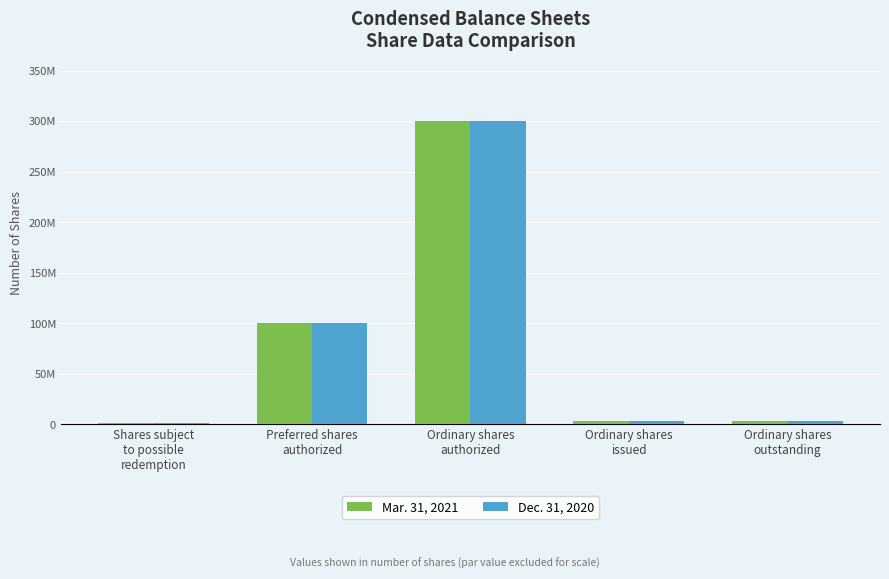

Rank the categories by Mar. 31, 2021 value from lowest to highest.

Shares subject
to possible
redemption, Ordinary shares
issued, Ordinary shares
outstanding, Preferred shares
authorized, Ordinary shares
authorized